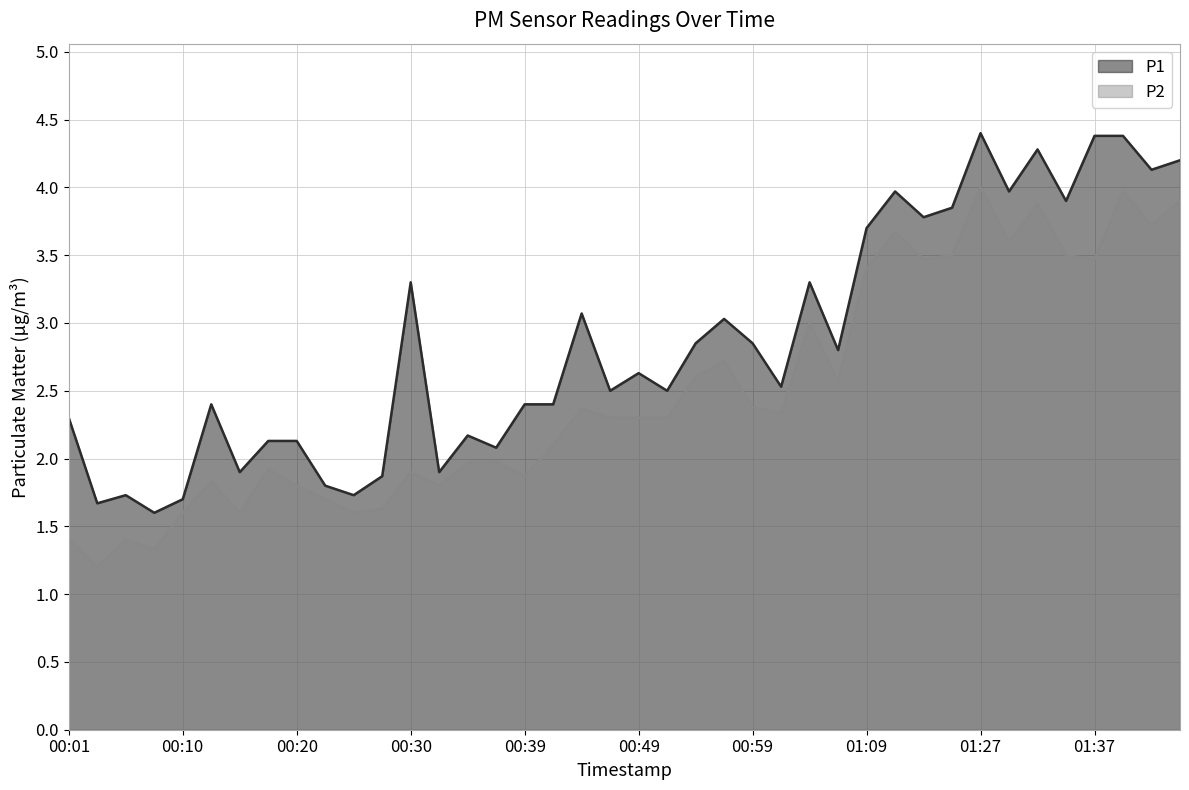

Does the chart display data point markers on the line(s)?

No